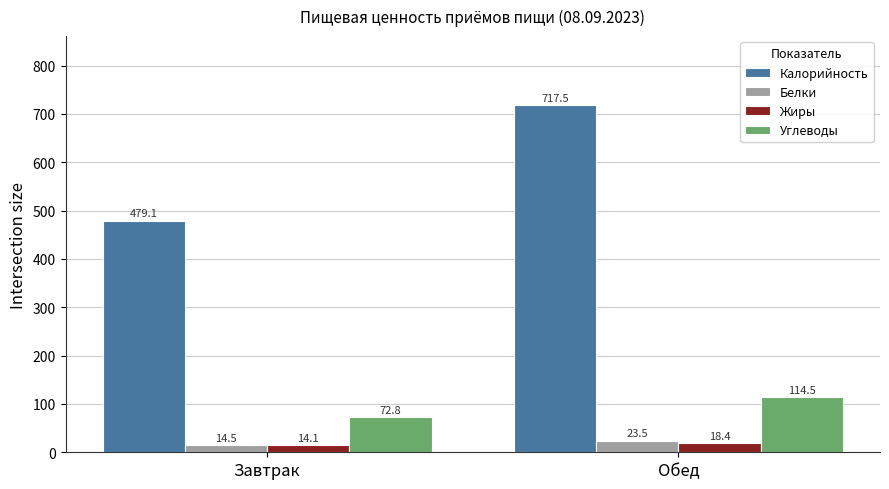

Rank the series by their maximum value, from highest to lowest.

Калорийность, Углеводы, Белки, Жиры